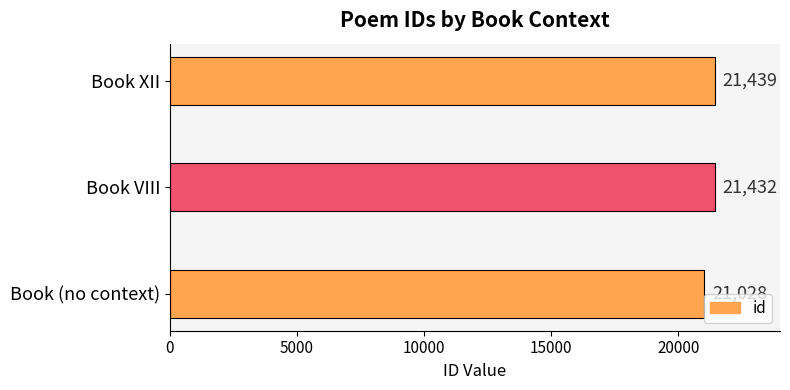

How many values are below 21432?

1